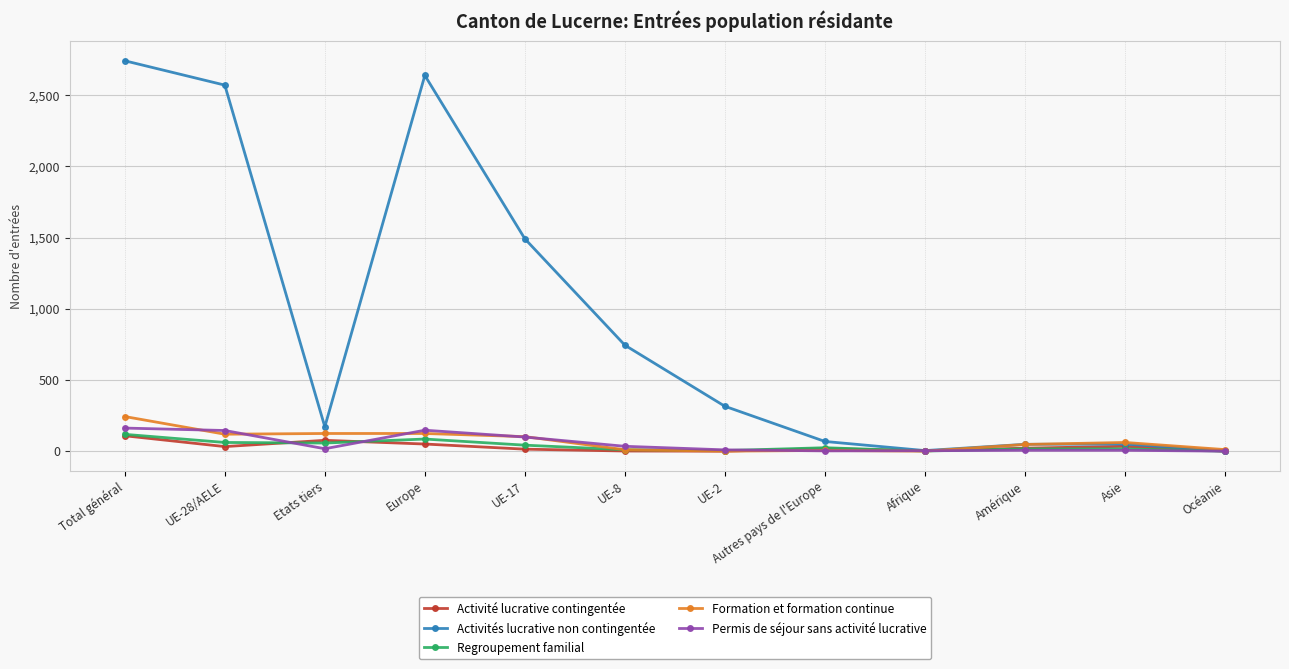

What is the difference between the highest and lowest values at Total général?

2633